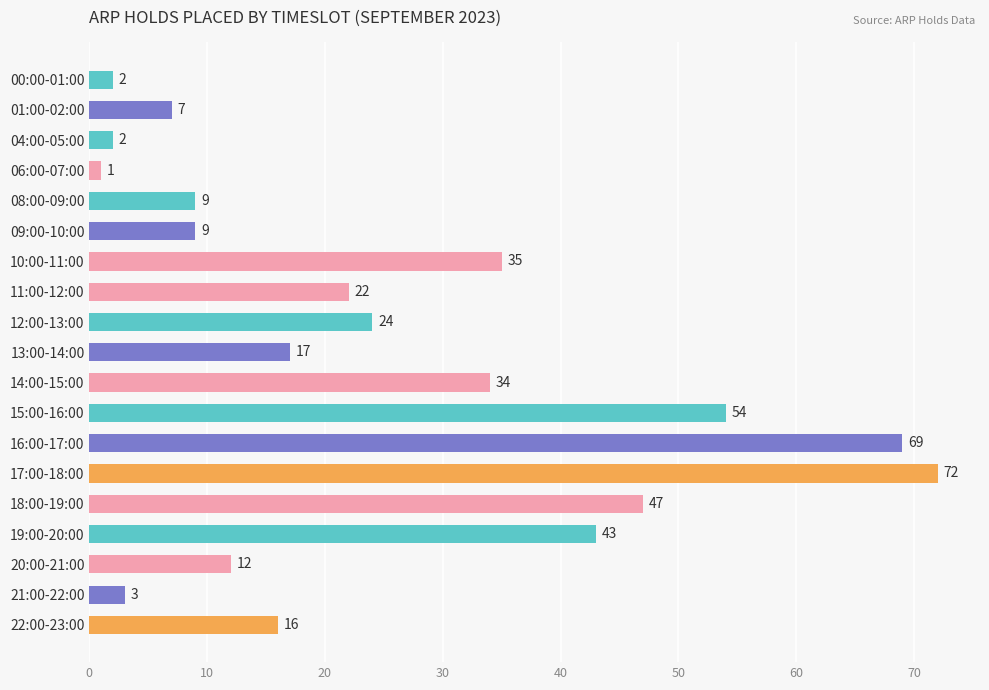

Approximately how many times larger is the value at 14:00-15:00 compared to 06:00-07:00?

34.0